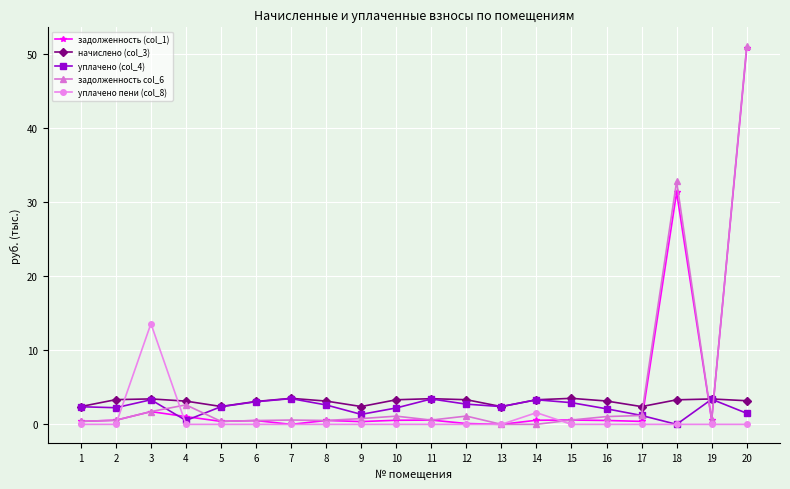

What is the highest value of the начислено (col_3) series?

3.5